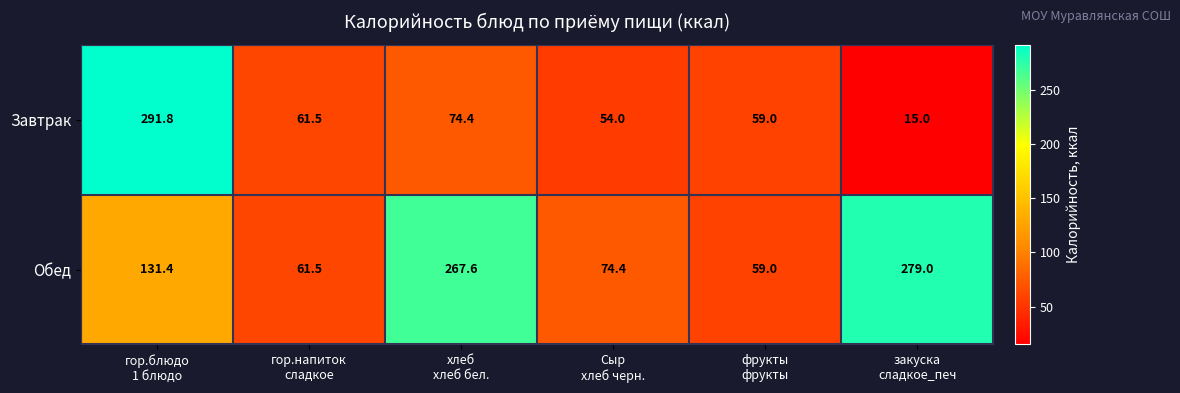

Which series has the largest range (max minus min)?

Завтрак